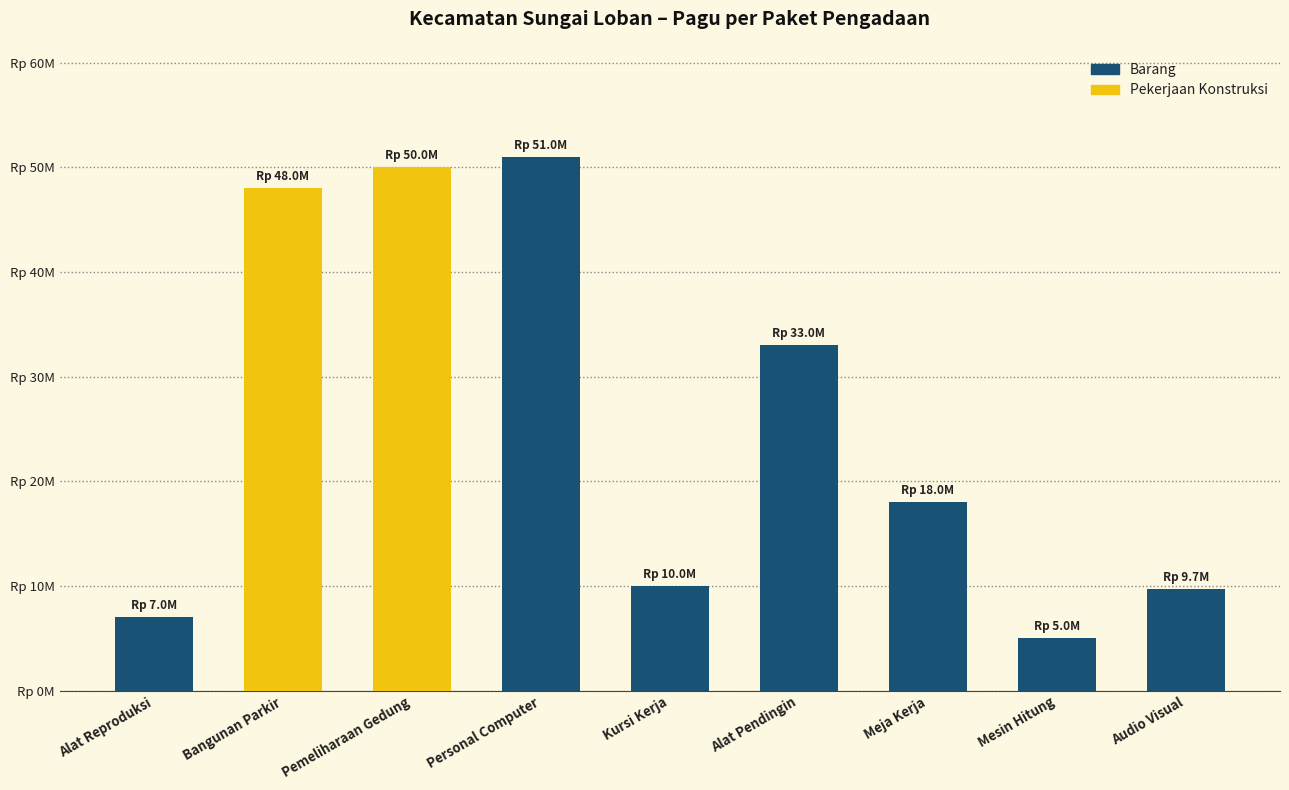

At which label is the value closest to 28000000?

Alat Pendingin